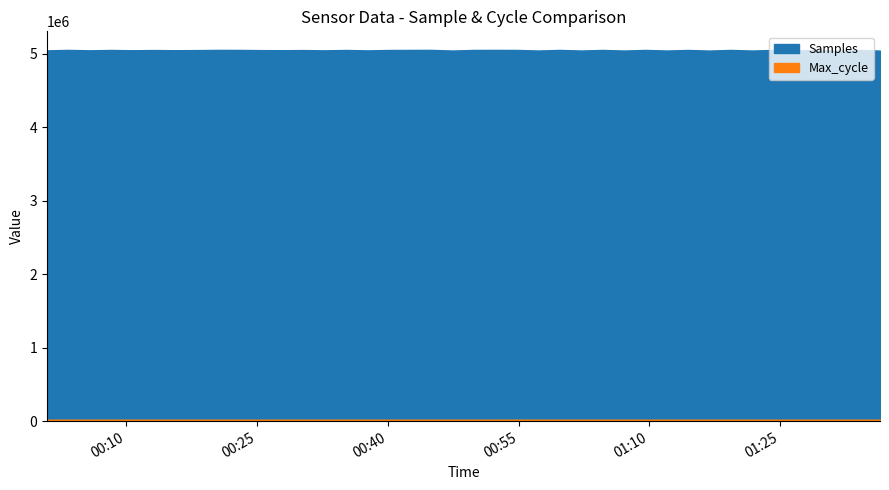

What is the label of the 8th point from the left?

2024/04/01 00:18:07